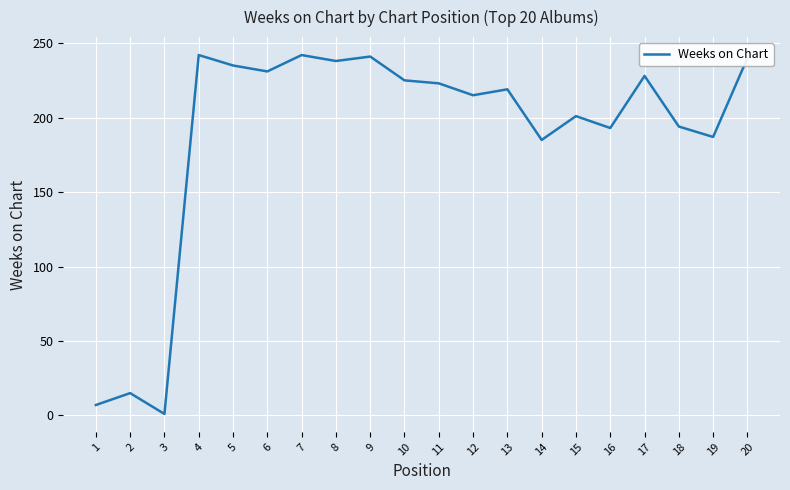

What is the difference between the maximum and minimum values?

241